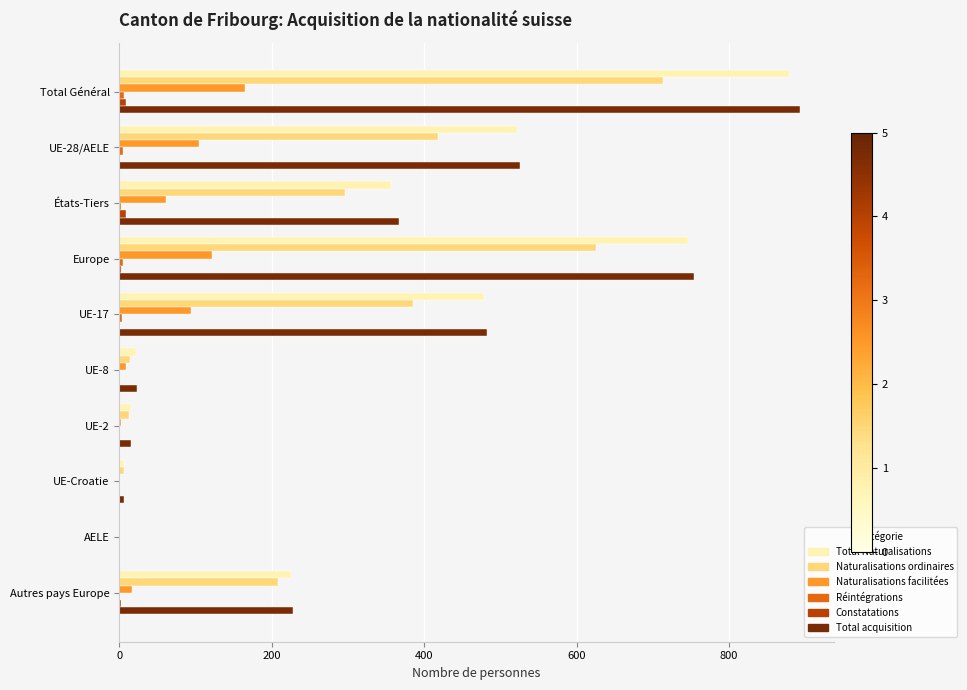

What is the sum of all Total Naturalisations values?

3252